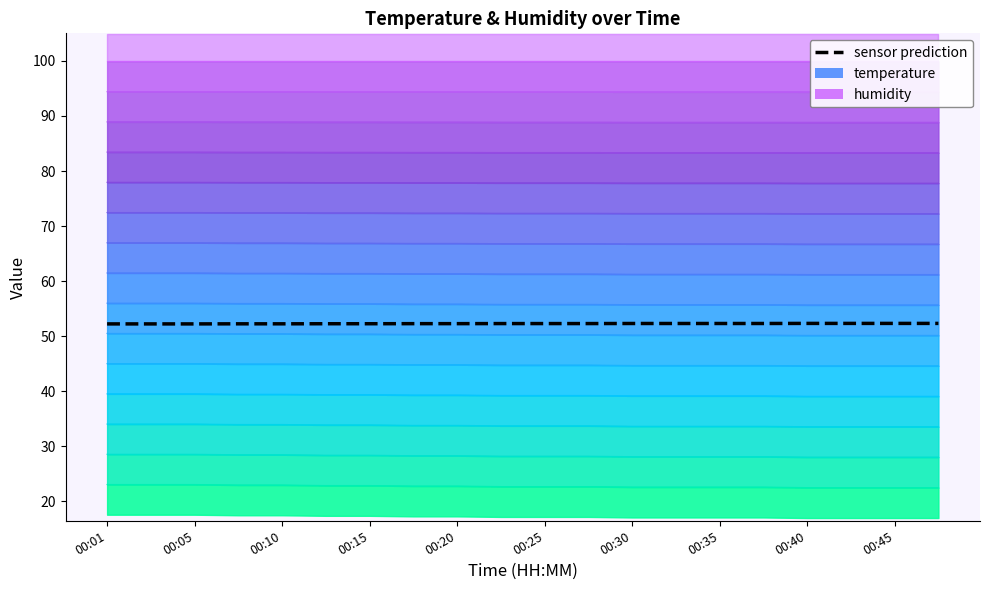

What is the value of the 13th point from the left?

52.3